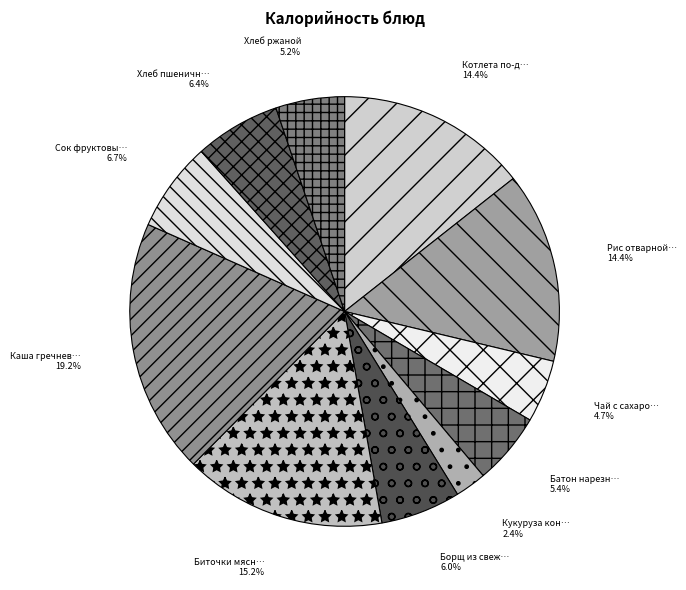

How many segments does this pie chart have?

11